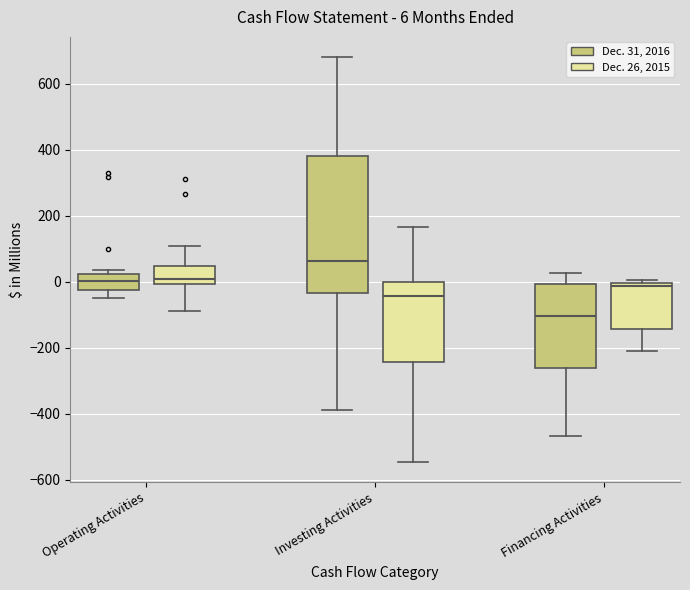

Which box is the tallest, from its lower edge to its upper edge?

Investing Activities (Dec. 31, 2016)